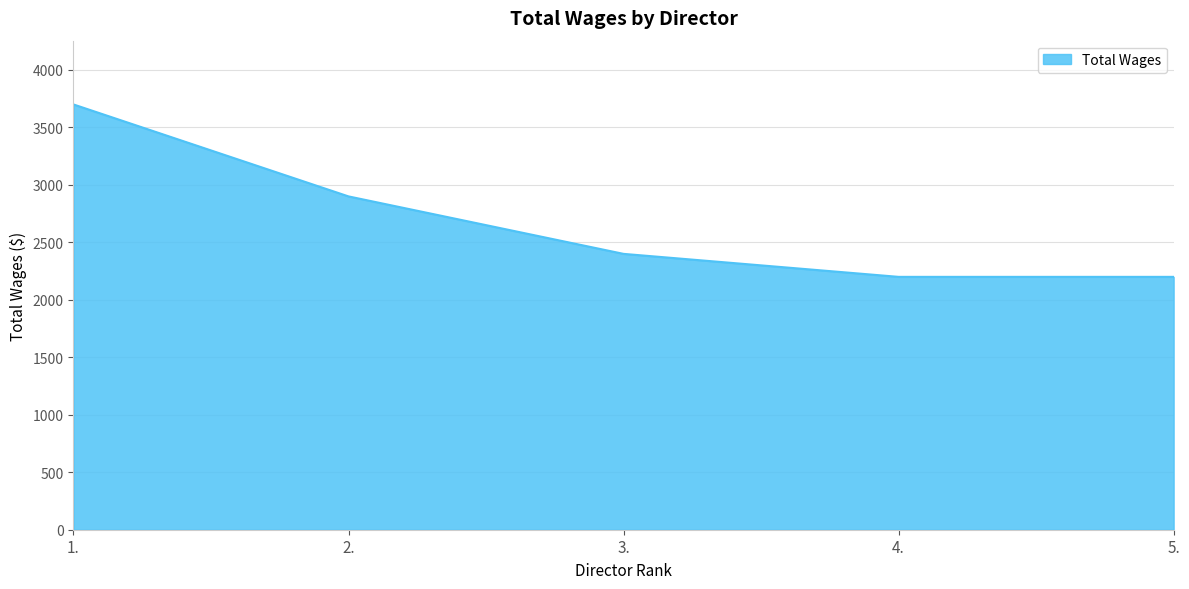

What is the ratio of the value at 3. to the value at 4.?

1.1